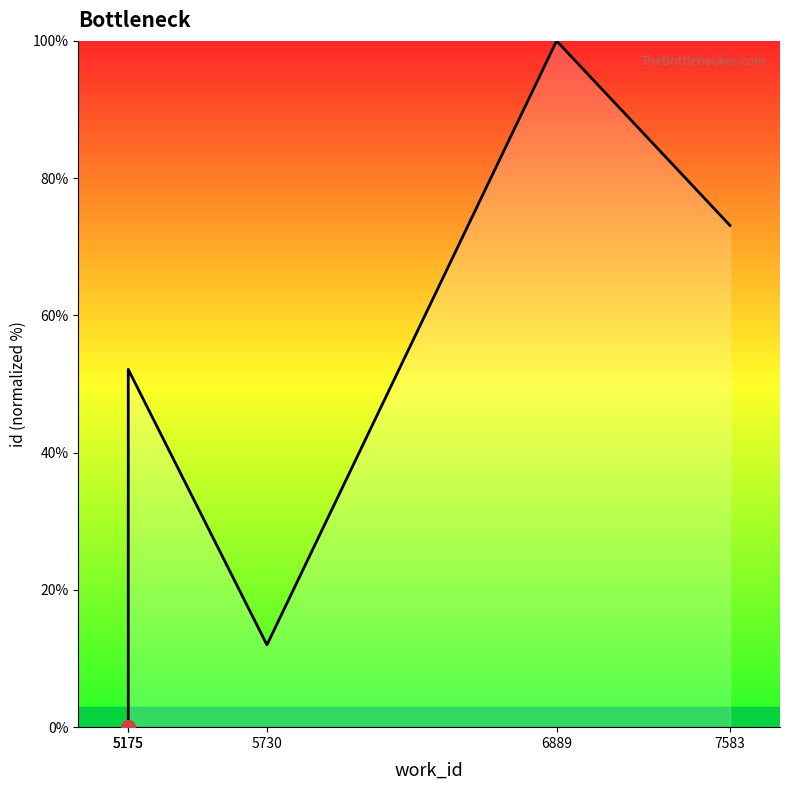

Reading right to left, extract all data points from this chart.

7583=73.1	6889=100.0	5730=12.0	5175=52.1	5175=0.0